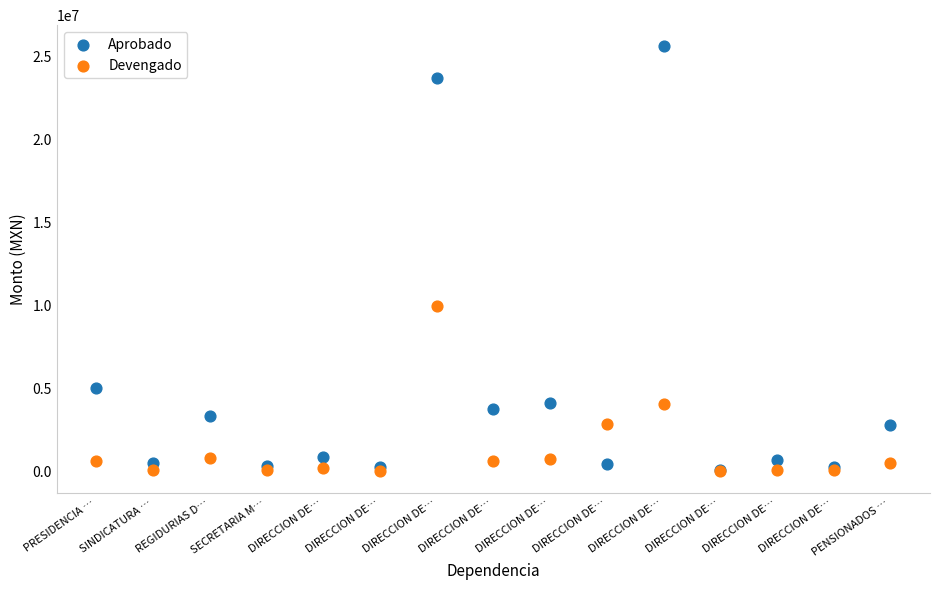

In the Aprobado series, what Y value is closest to 12845763?

5034384.0